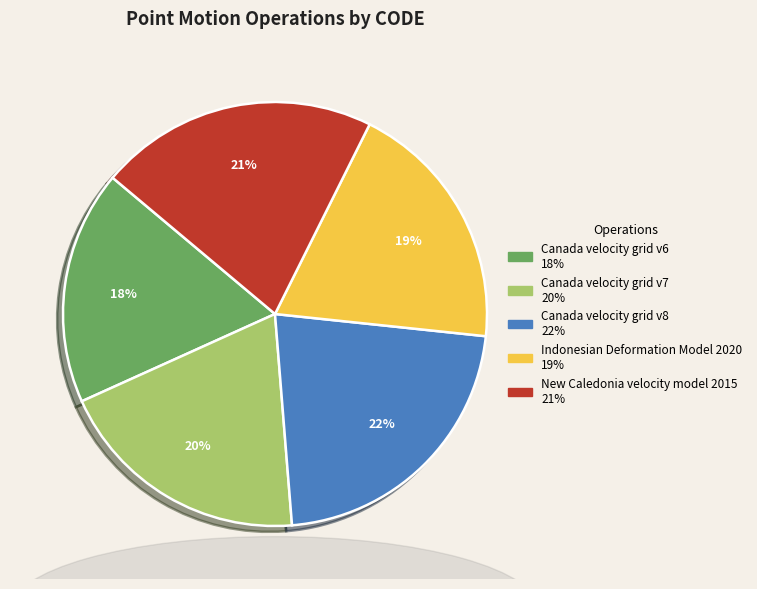

Is the sum of New Caledonia velocity model 2015 and Canada velocity grid v6 greater than half?

No